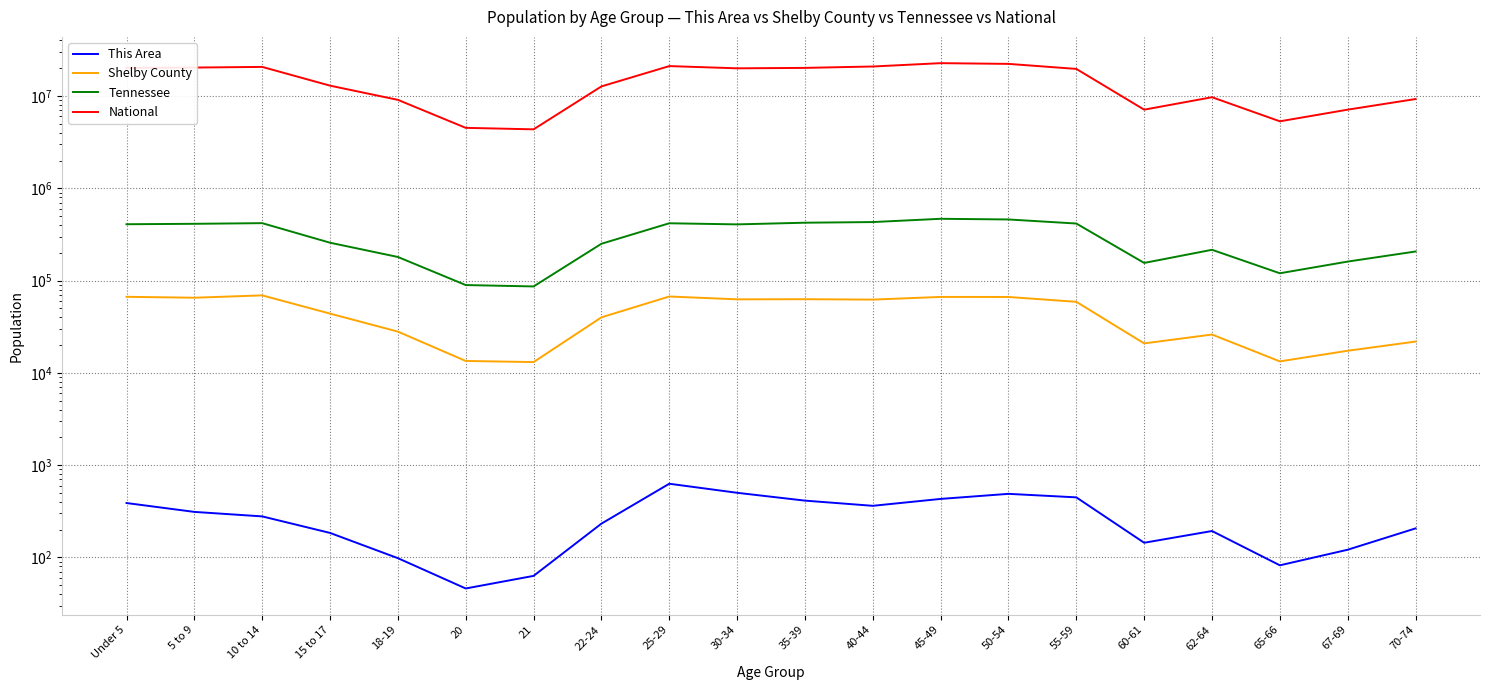

Is this an area chart (filled region under the line)?

No